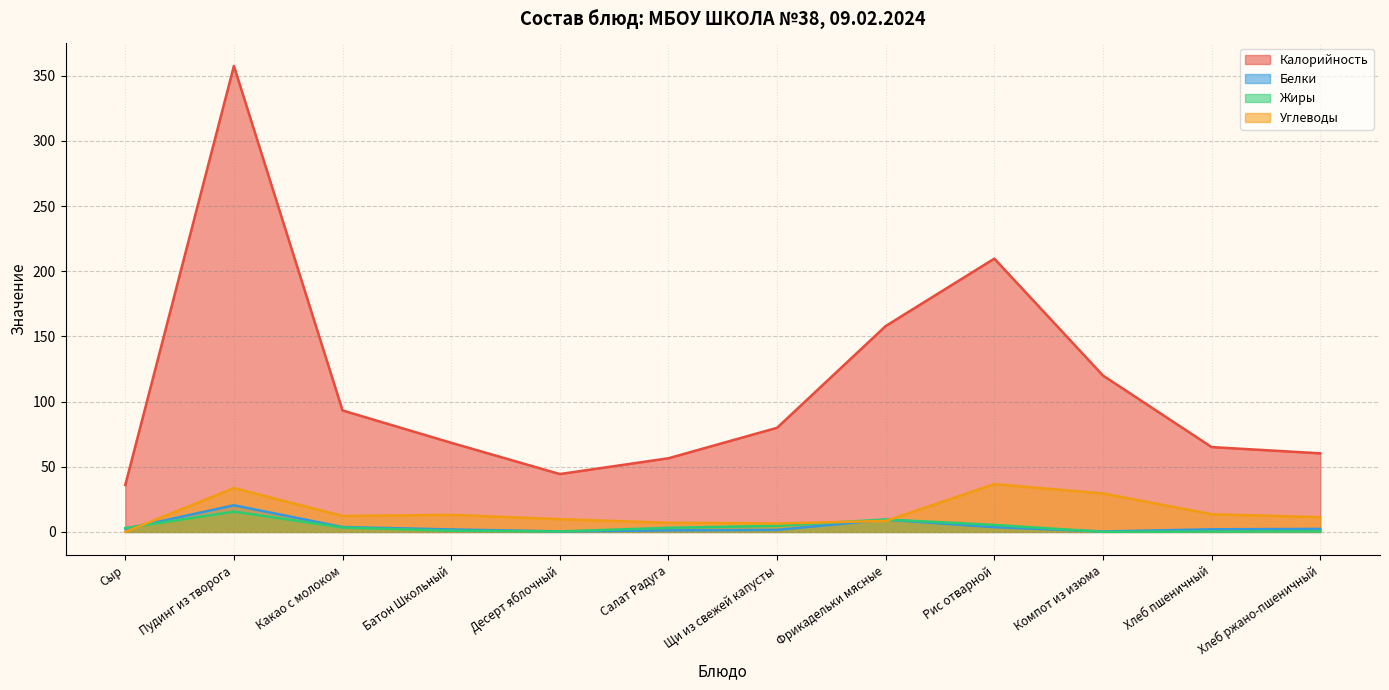

What is the label of the 11th point from the left?

Хлеб пшеничный